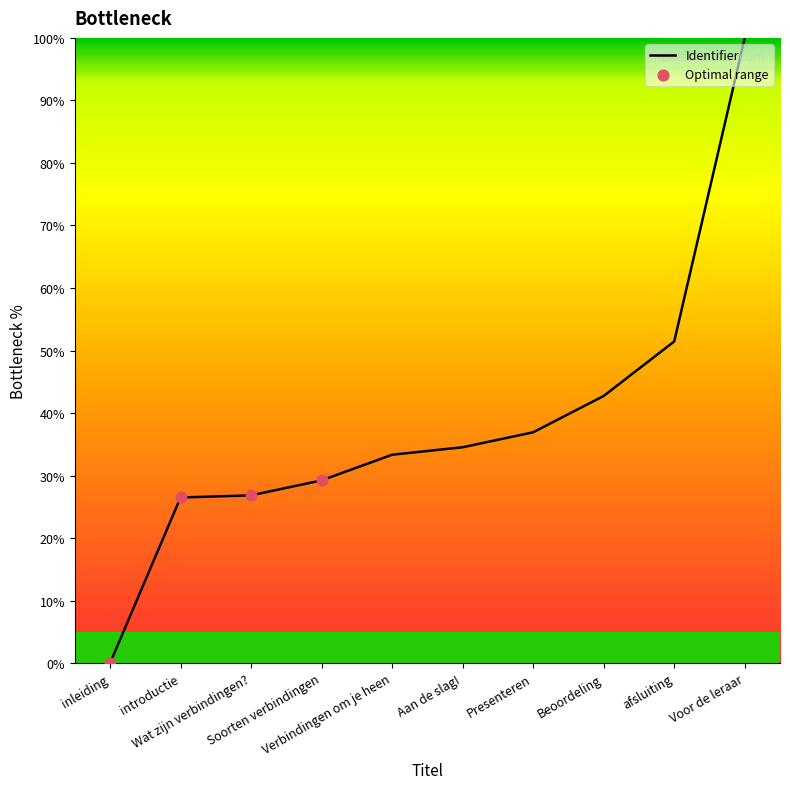

Which has a higher value, Beoordeling or afsluiting?

afsluiting